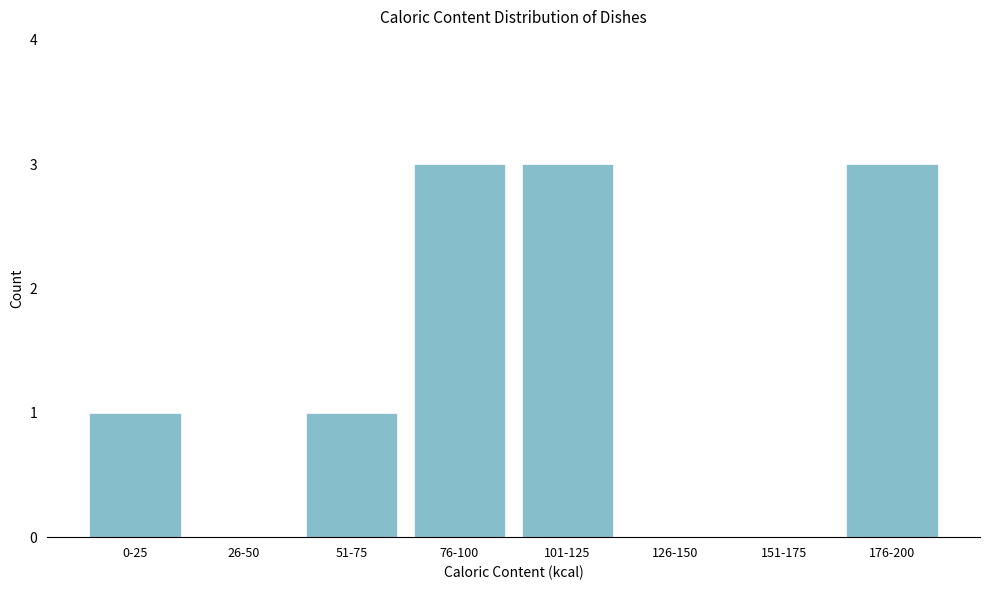

Reading left to right, transcribe all the data shown in this chart.

0-25=1	26-50=0	51-75=1	76-100=3	101-125=3	126-150=0	151-175=0	176-200=3